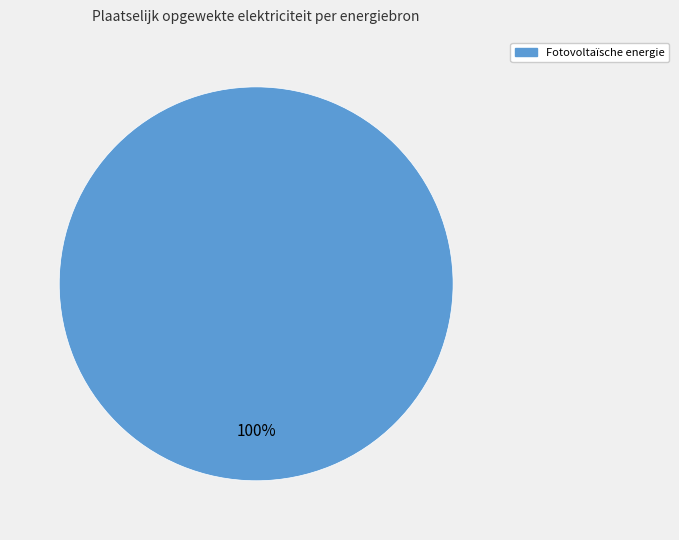

Is there a majority slice in this chart?

Yes